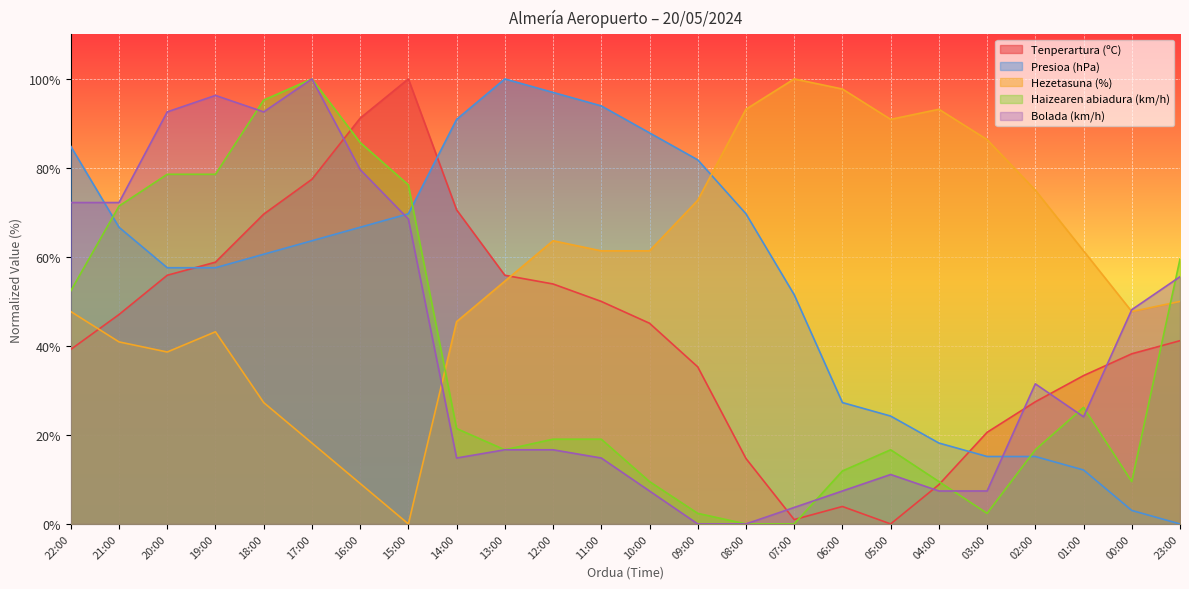

At how many categories does at least one series exceed 34?

24